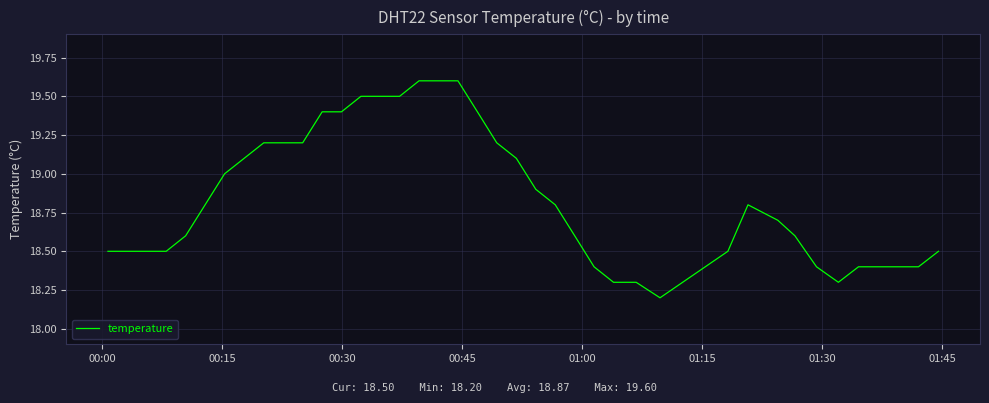

Reading right to left, list all the values displayed in this chart.

18.5	18.4	18.4	18.4	18.4	18.3	18.4	18.6	18.7	18.8	18.5	18.2	18.3	18.3	18.4	18.6	18.8	18.9	19.1	19.2	19.4	19.6	19.6	19.6	19.5	19.5	19.5	19.4	19.4	19.2	19.2	19.2	19.1	19.0	18.8	18.6	18.5	18.5	18.5	18.5